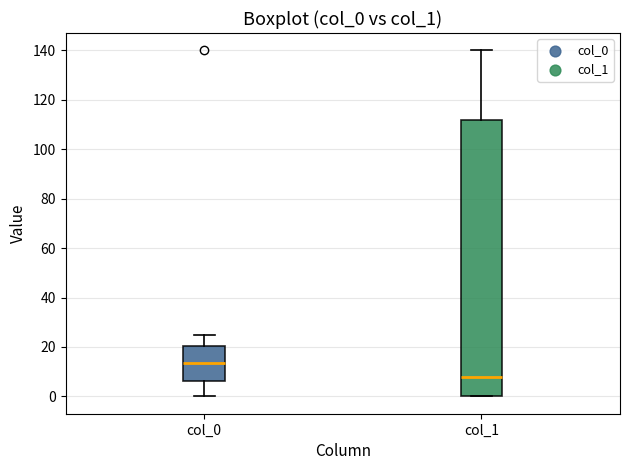

Which box's median line is the lowest?

col_1